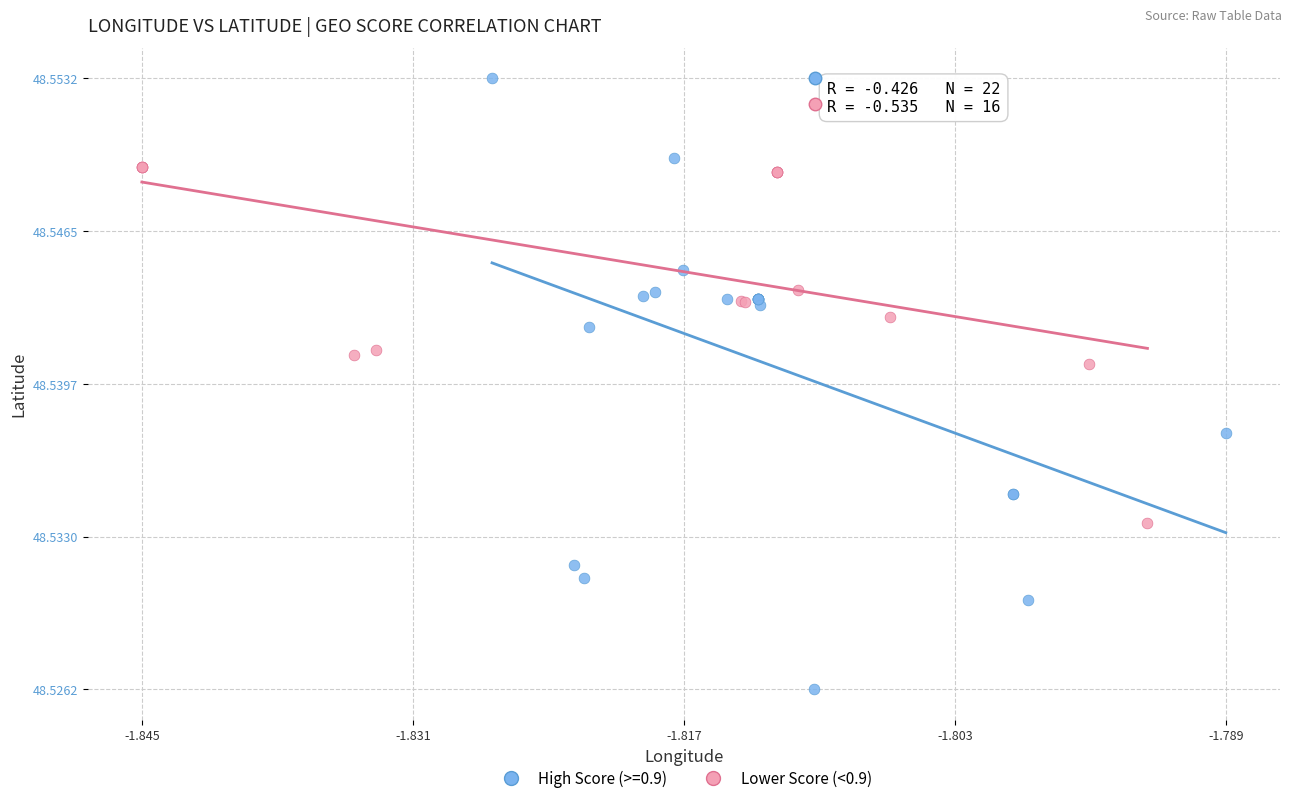

Which series has the widest spread of Y values?

High Score (>=0.9)